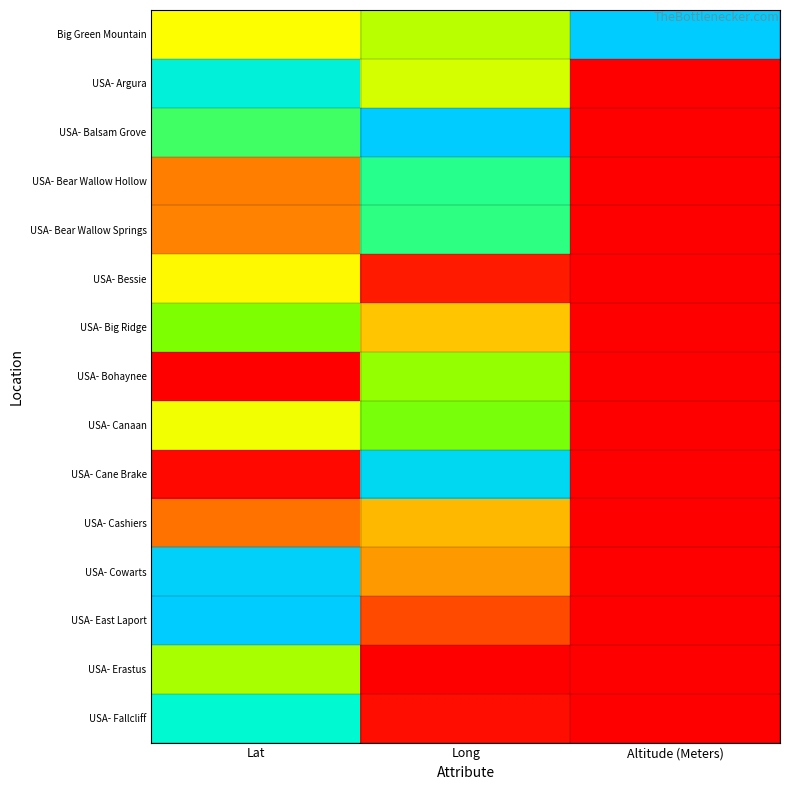

Reading left to right, transcribe all the data shown in this chart.

Big Green Mountain: Lat=0.4	Long=0.5	Altitude (Meters)=1.0
USA- Argura: Lat=0.9	Long=0.5	Altitude (Meters)=0.0
USA- Balsam Grove: Lat=0.7	Long=1.0	Altitude (Meters)=0.0
USA- Bear Wallow Hollow: Lat=0.2	Long=0.7	Altitude (Meters)=0.0
USA- Bear Wallow Springs: Lat=0.2	Long=0.7	Altitude (Meters)=0.0
USA- Bessie: Lat=0.4	Long=0.0	Altitude (Meters)=0.0
USA- Big Ridge: Lat=0.6	Long=0.3	Altitude (Meters)=0.0
USA- Bohaynee: Lat=0.0	Long=0.6	Altitude (Meters)=0.0
USA- Canaan: Lat=0.4	Long=0.6	Altitude (Meters)=0.0
USA- Cane Brake: Lat=0.0	Long=0.9	Altitude (Meters)=0.0
USA- Cashiers: Lat=0.2	Long=0.3	Altitude (Meters)=0.0
USA- Cowarts: Lat=1.0	Long=0.2	Altitude (Meters)=0.0
USA- East Laport: Lat=1.0	Long=0.1	Altitude (Meters)=0.0
USA- Erastus: Lat=0.5	Long=0.0	Altitude (Meters)=0.0
USA- Fallcliff: Lat=0.8	Long=0.0	Altitude (Meters)=0.0